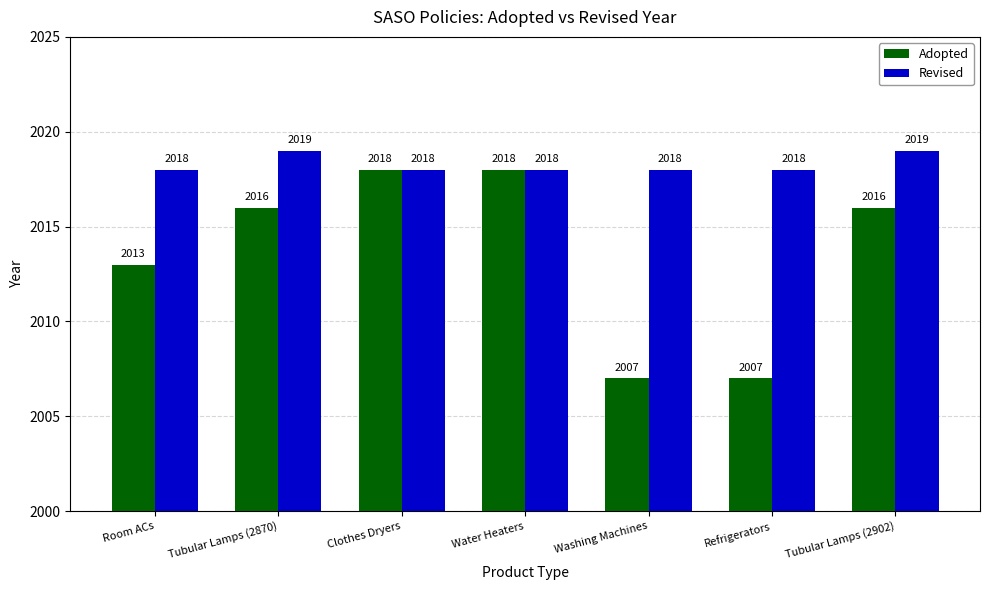

What is the maximum value for Adopted?

2018